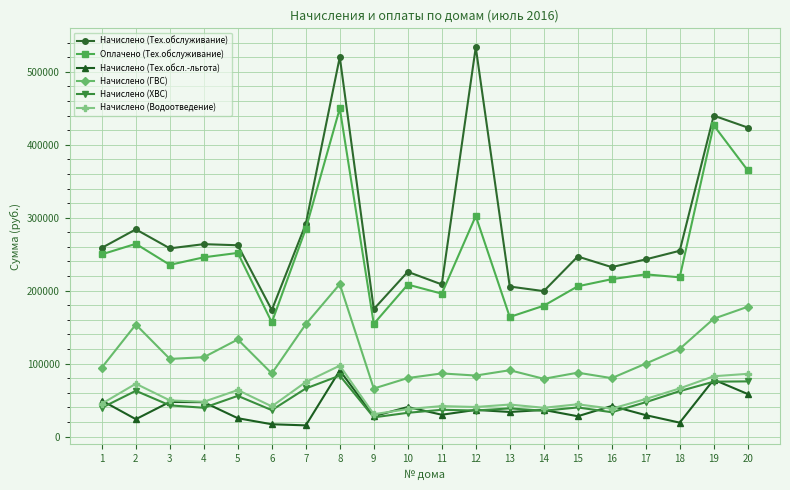

Where do Начислено (Тех.обсл.-льгота) and Начислено (ХВС) first cross each other?

1 and 2